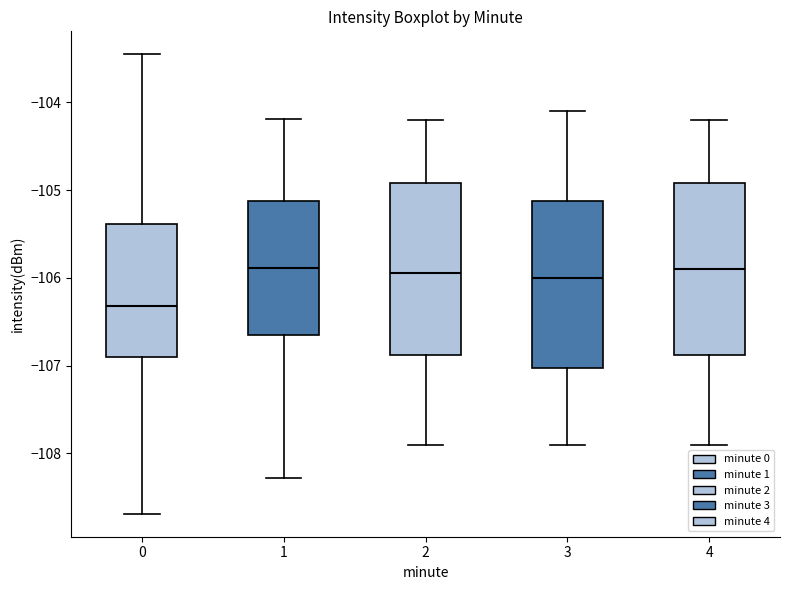

Reading left to right, read every box against the y-axis: the position of its median line, the range the box covers, and the ends of its whiskers. The values are not printed on the chart, so give them approximately, as read against the axis.

0: median -106.3, box -106.9 to -105.4, whiskers -108.7 to -103.5
1: median -105.9, box -106.7 to -105.1, whiskers -108.3 to -104.2
2: median -105.9, box -106.9 to -104.9, whiskers -107.9 to -104.2
3: median -106.0, box -107.0 to -105.1, whiskers -107.9 to -104.1
4: median -105.9, box -106.9 to -104.9, whiskers -107.9 to -104.2